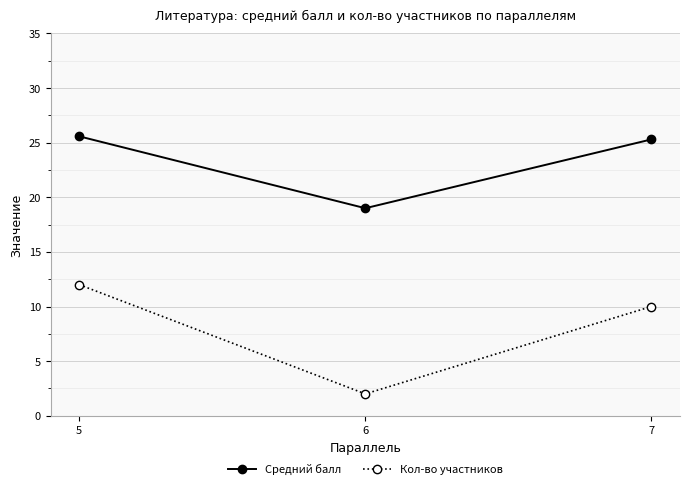

What value does the Кол-во участников series have at 6?

2.0